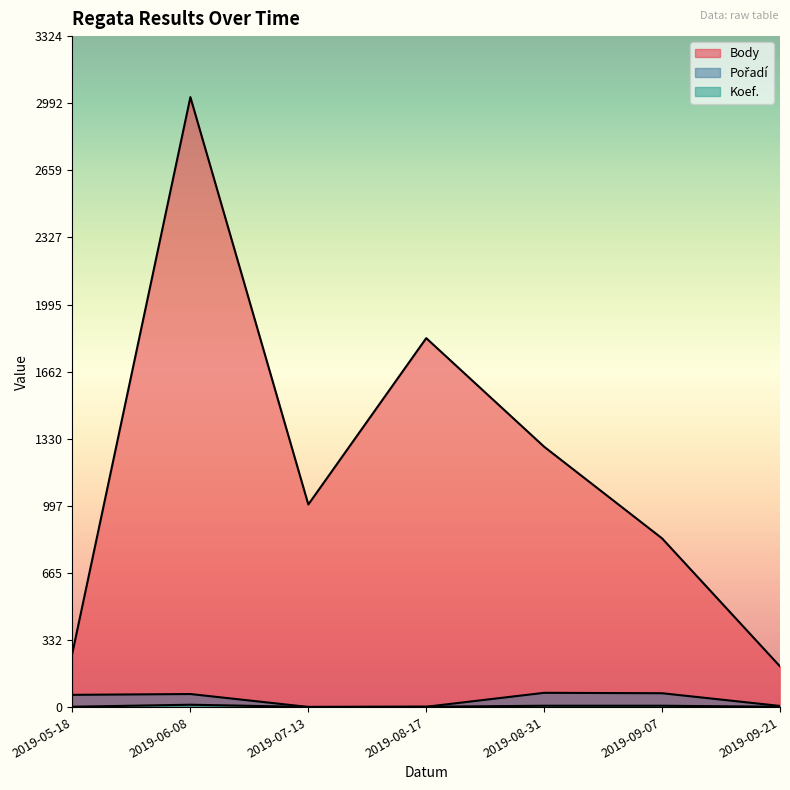

True or false: Pořadí and Koef. intersect in this chart.

False